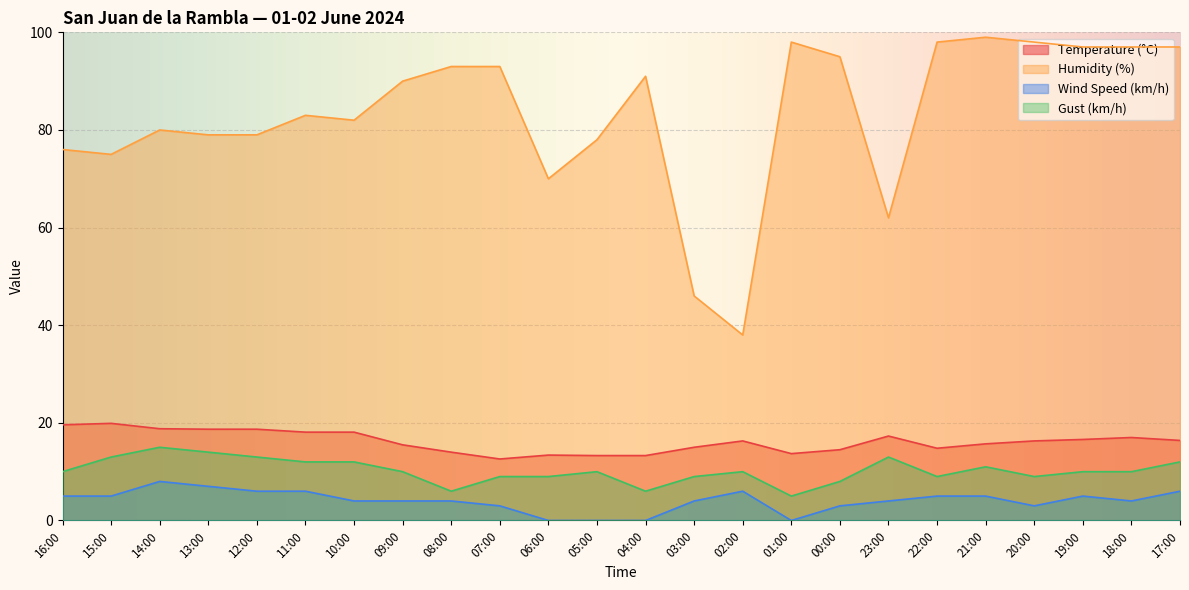

What is the difference between the highest and lowest values at 21:00?

94.0